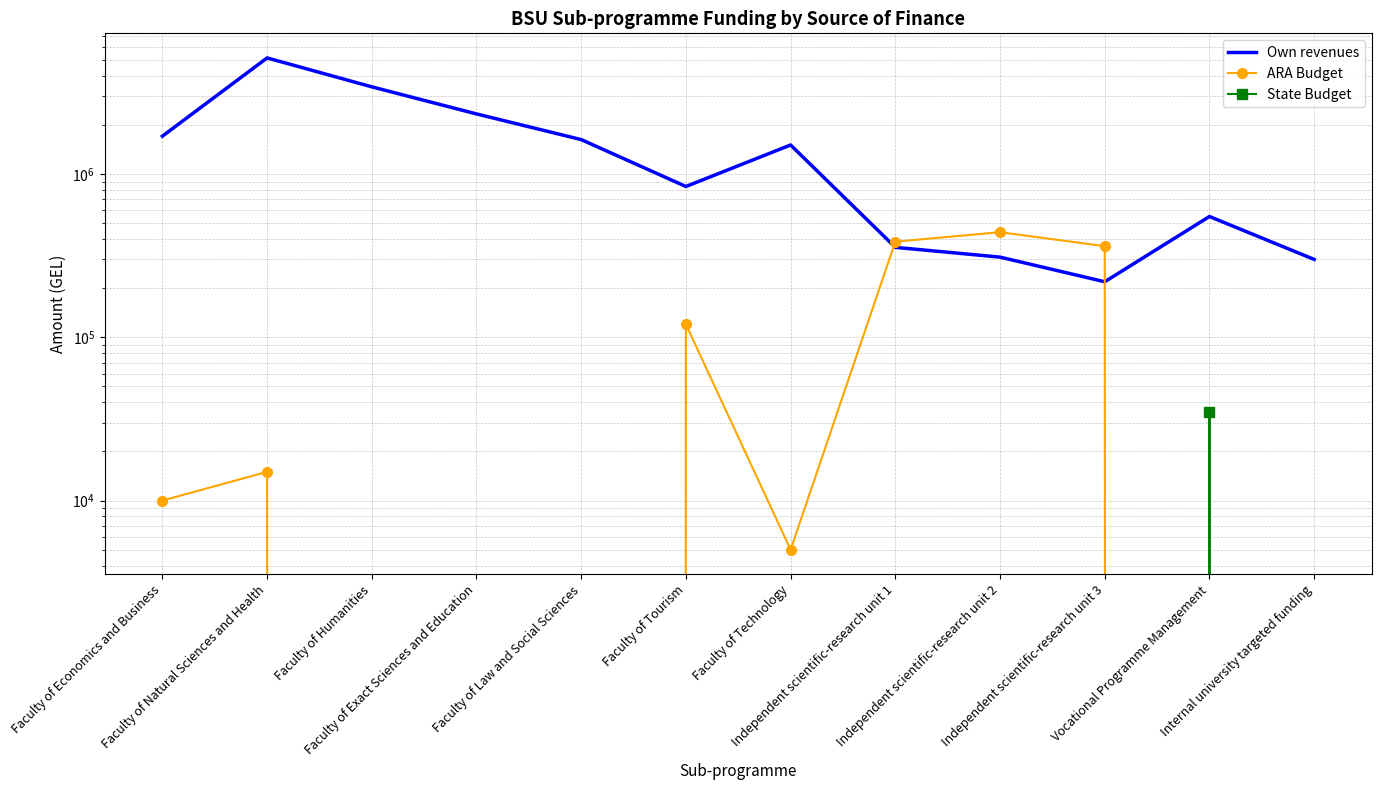

True or false: State Budget and Own revenues cross at least once.

False